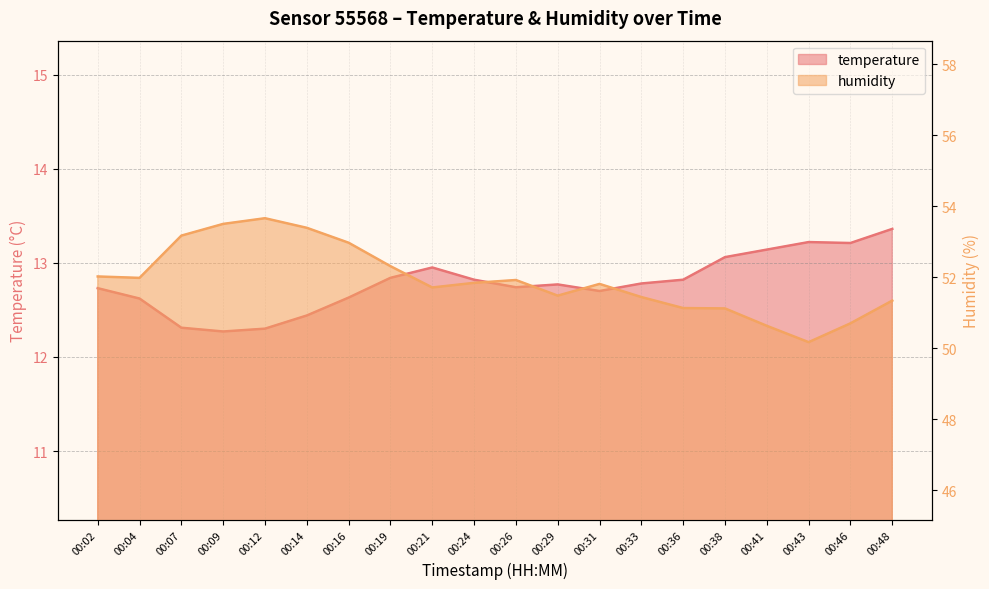

True or false: temperature has a value of 6.4 at 00:48.

False